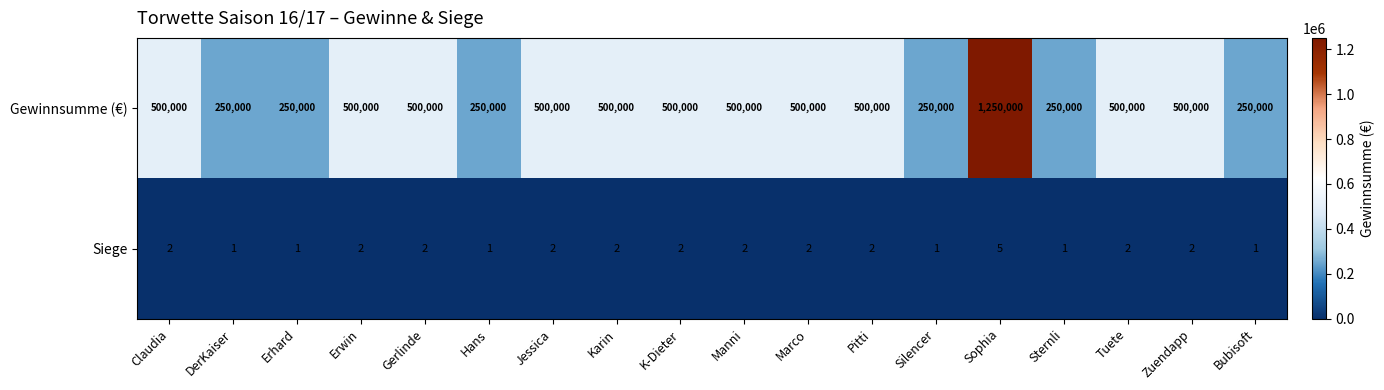

How many Gewinnsumme (€) values are between 250000 and 500000?

17